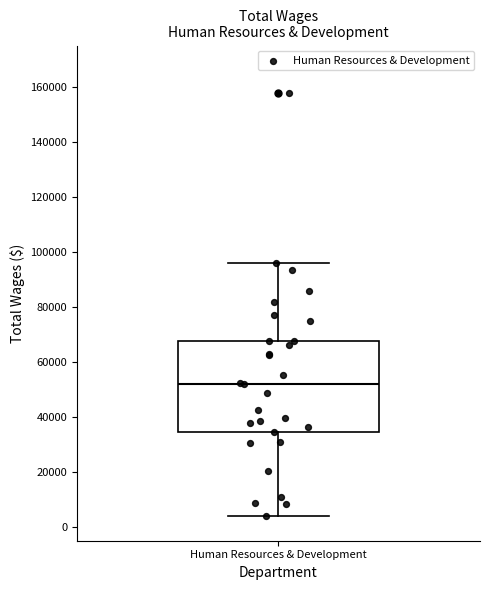

Transcribe this box plot: give where the median line is, the range the box spans, and where the two whiskers end, as read against the y-axis. The values are not printed on the chart, so give them approximately, as read against the axis.

median 52000, box 34000 to 68000, whiskers 4000 to 96000